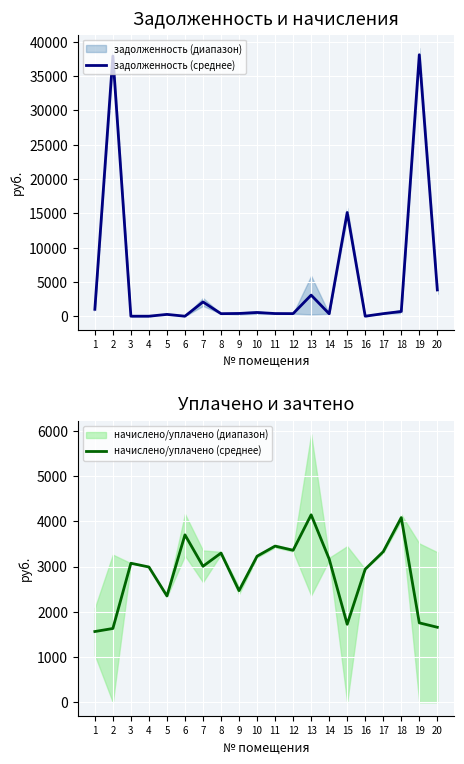

True or false: начислено/уплачено (среднее) has more than 2 interior local peaks.

True